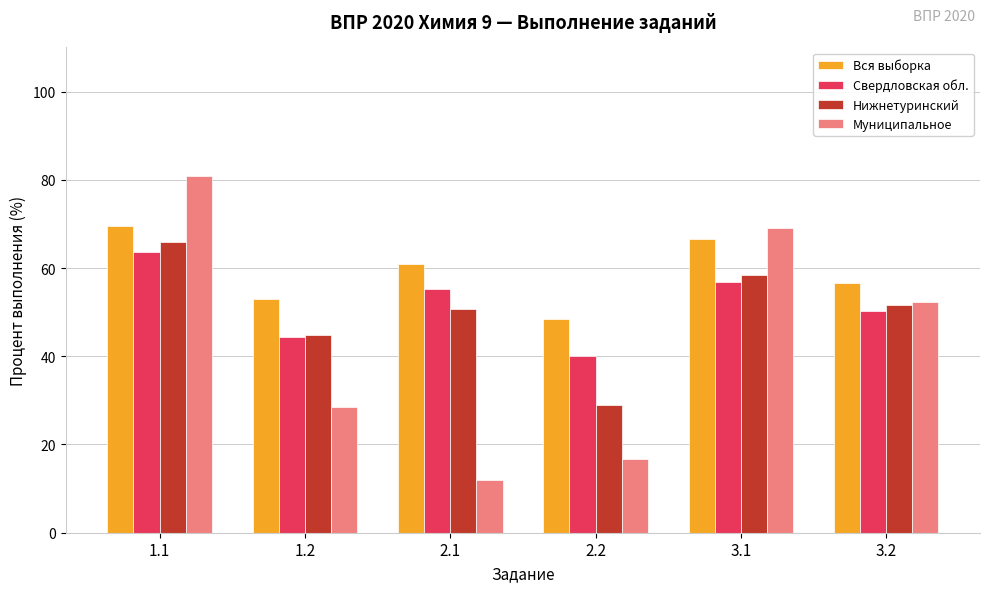

How many values in the Муниципальное series exceed 52?

3